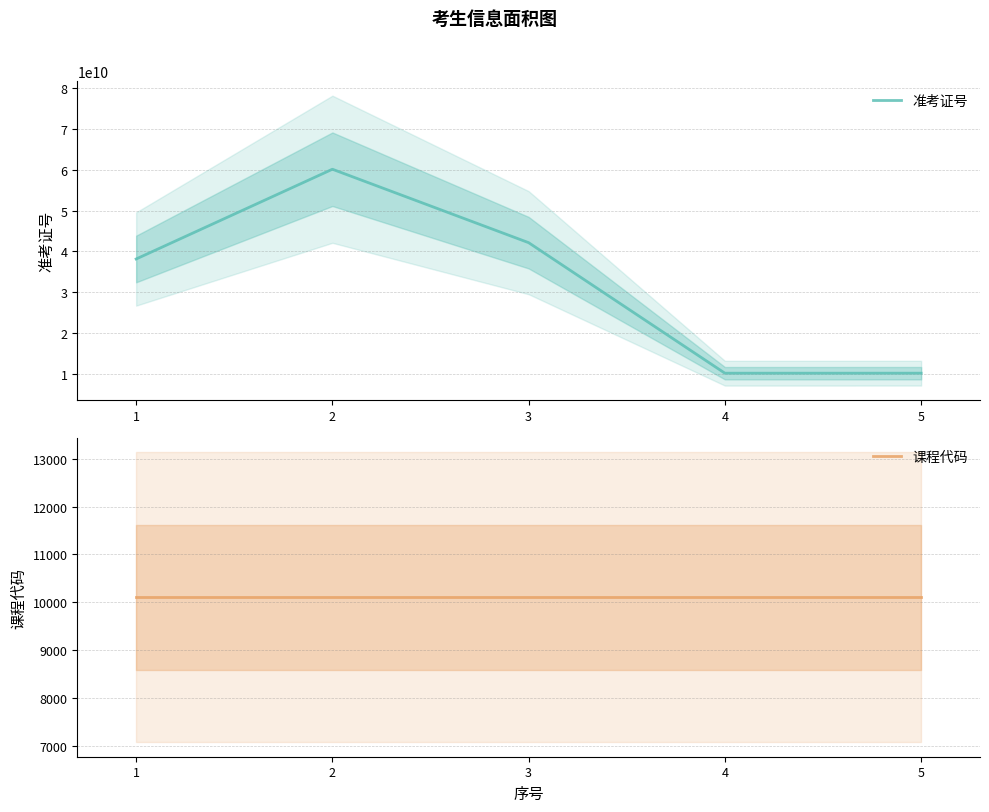

What is the highest value of the 课程代码 series?

10103